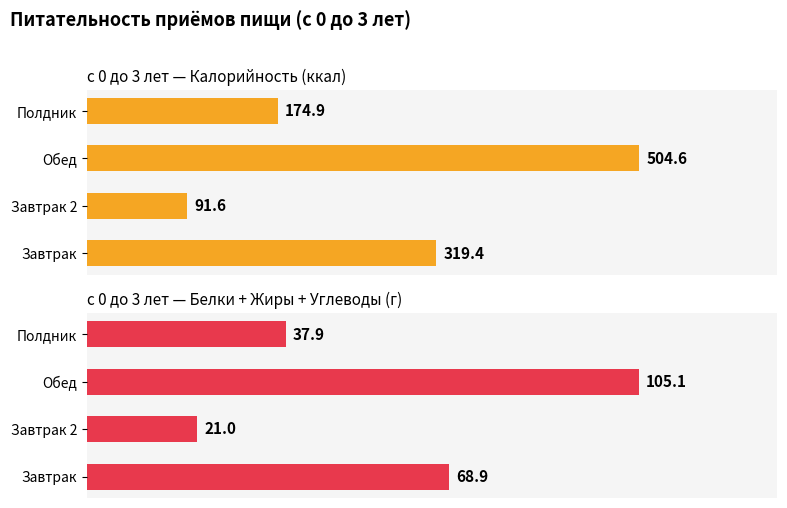

Count the number of categories in the chart.

4